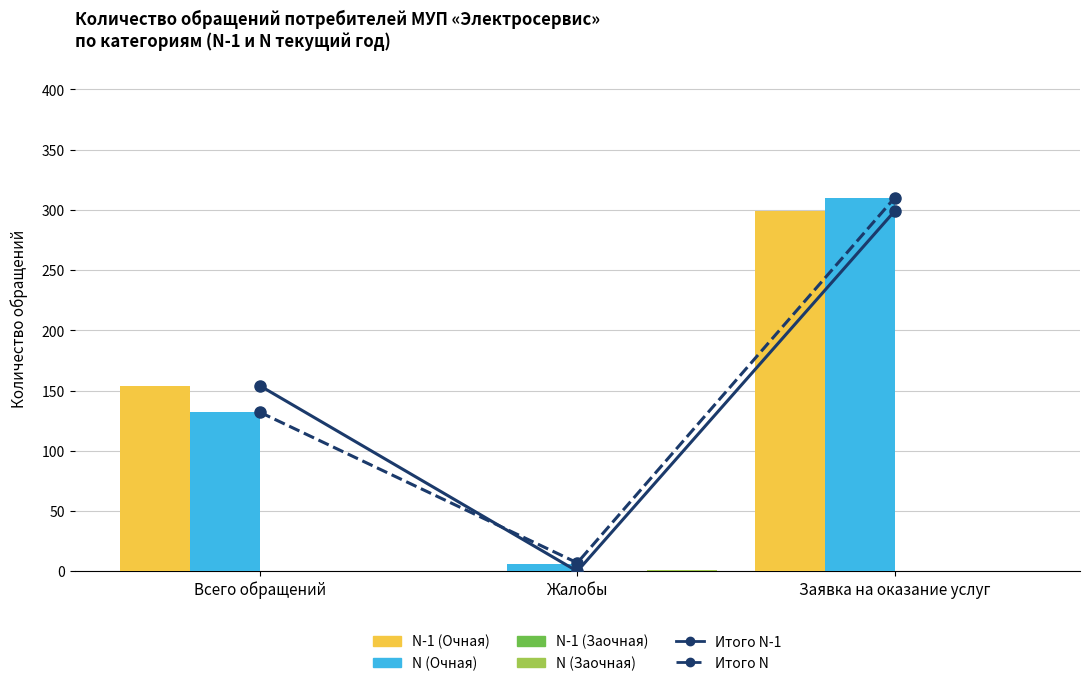

At which category is the sum across all series the highest?

Заявка на оказание услуг